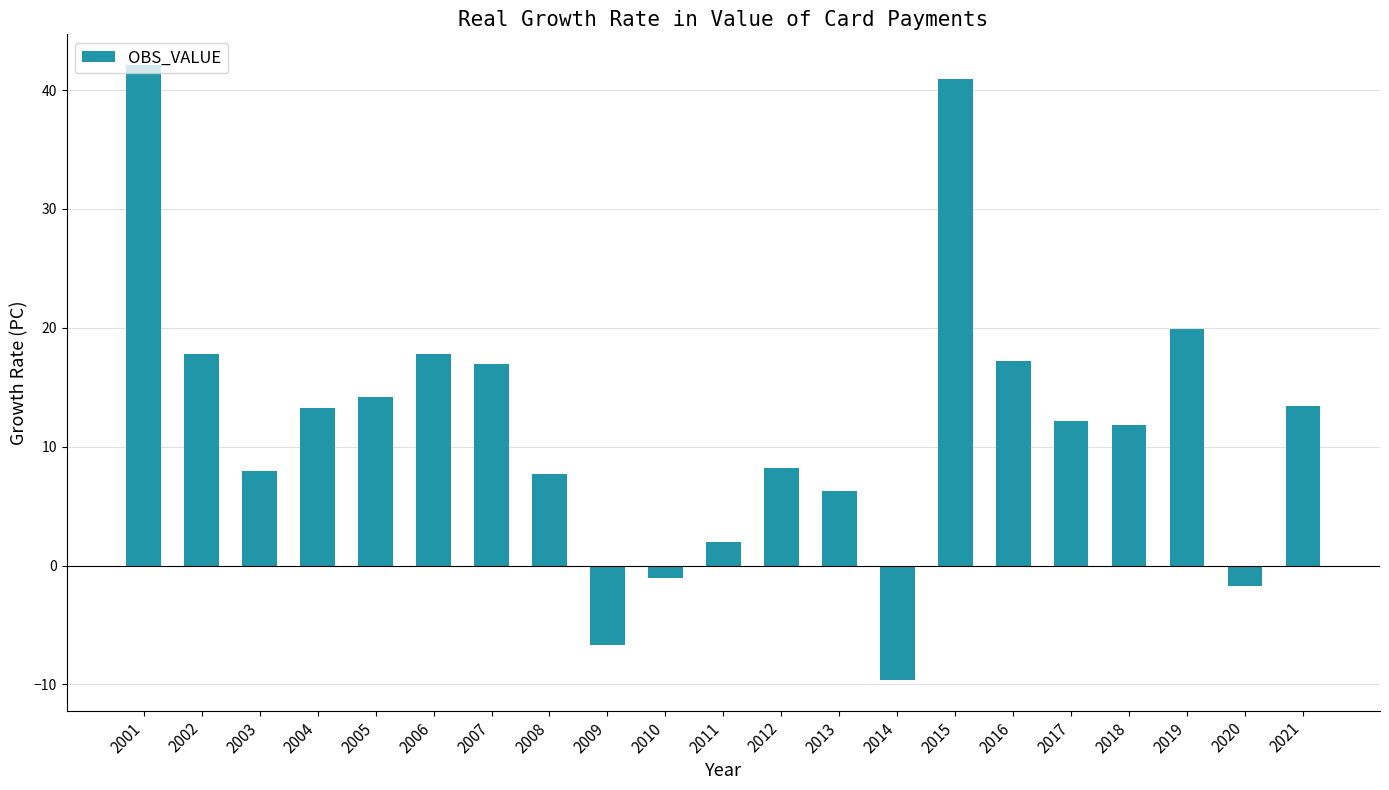

What is the value of the 7th bar from the left?

17.0